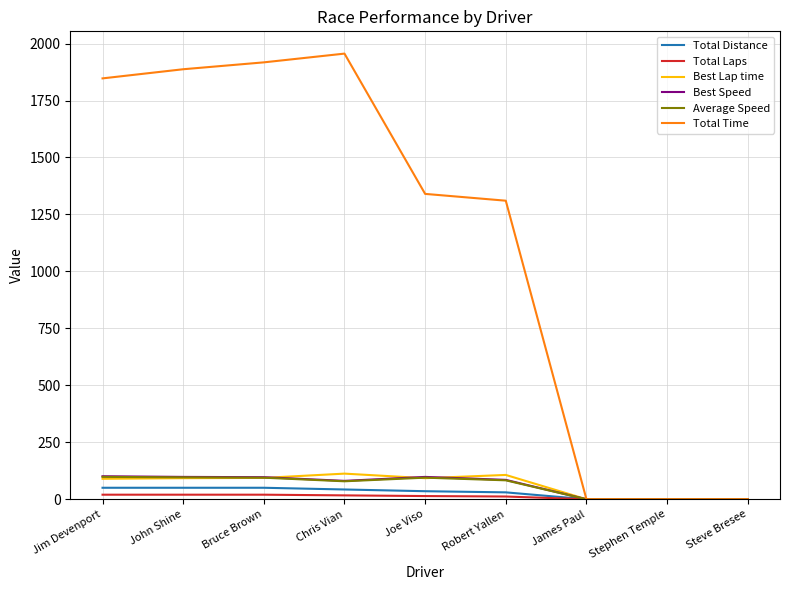

Is the value of Average Speed at Stephen Temple greater than the value of Best Speed at Robert Yallen?

No